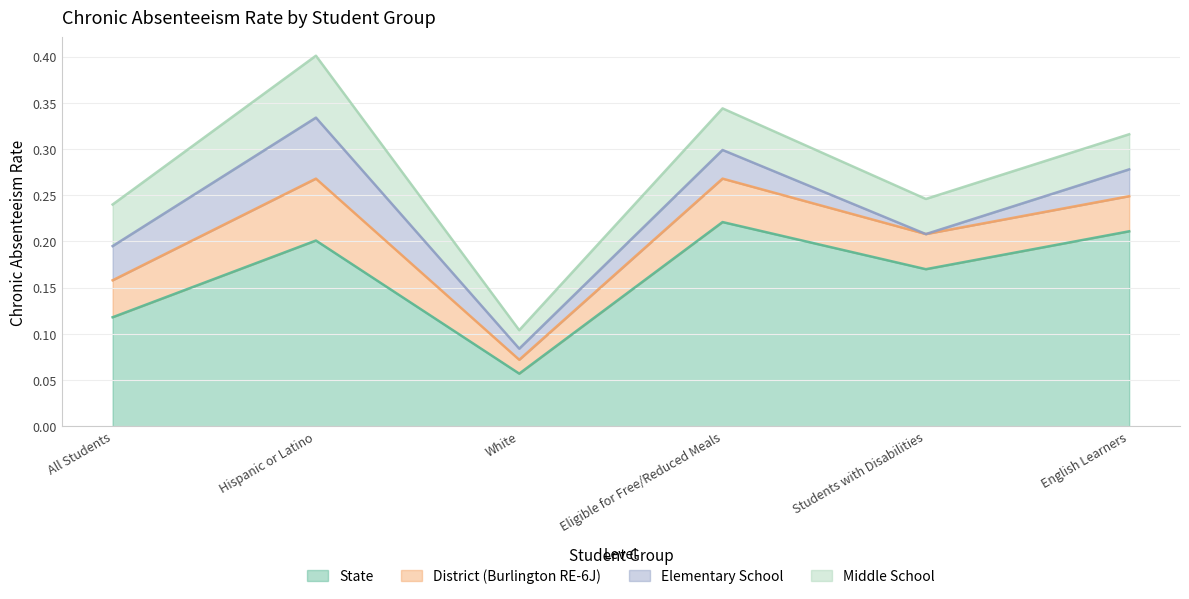

The Middle School series shows 0.0 at Students with Disabilities. True or false?

True